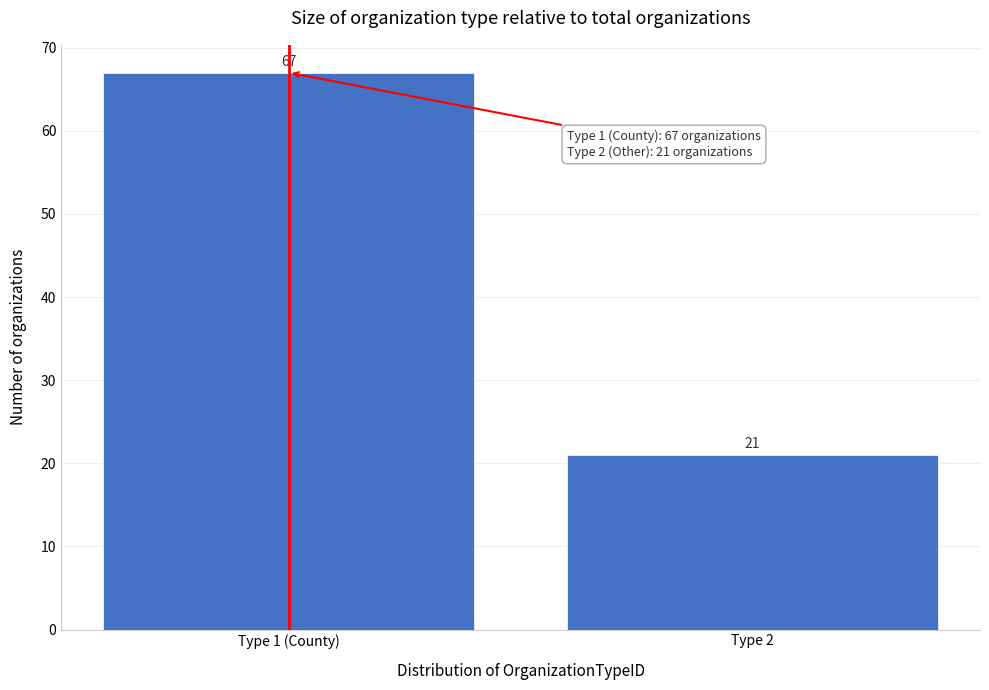

Reading left to right, extract all data points from this chart.

Type 1 (County)=67	Type 2=21